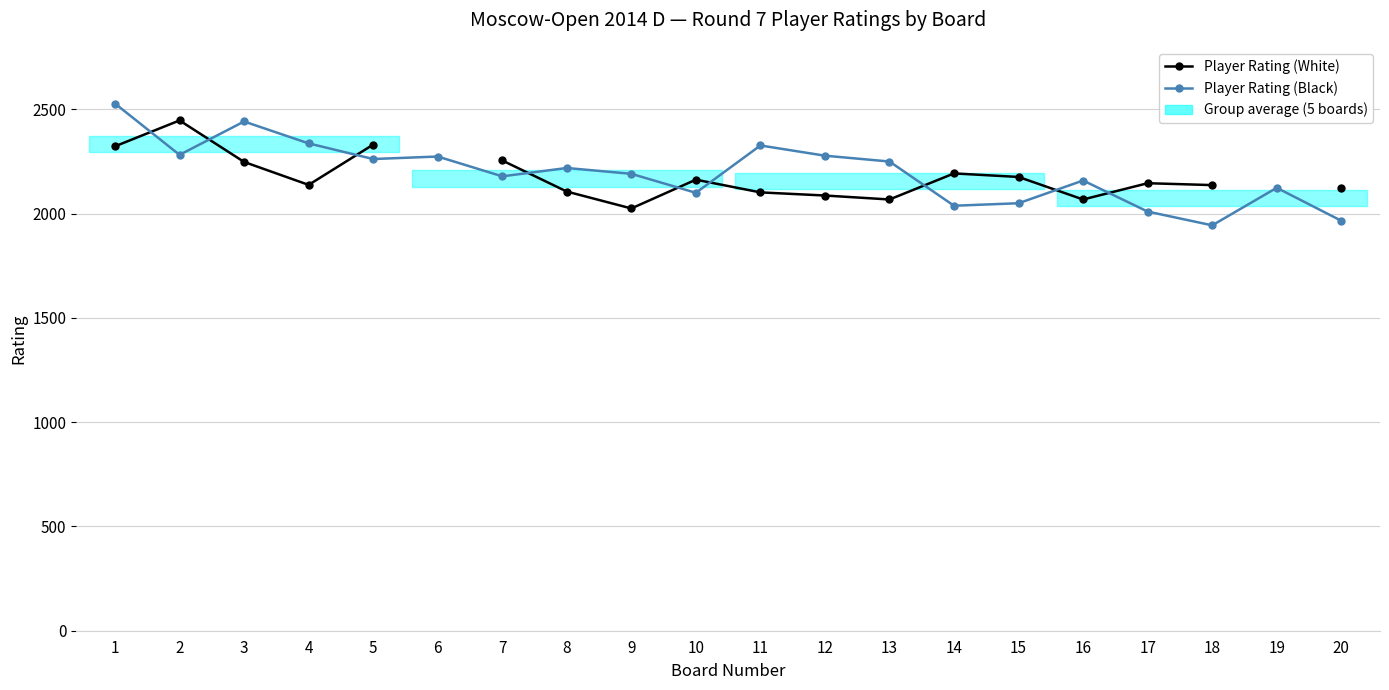

Which series changed the most between 4 and 14?

Player Rating (Black)